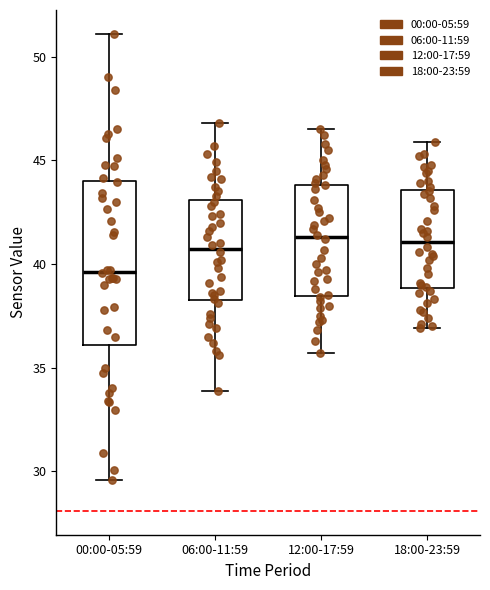

Reading left to right, read every box against the y-axis: the position of its median line, the range the box covers, and the ends of its whiskers. The values are not printed on the chart, so give them approximately, as read against the axis.

00:00-05:59: median 39.5, box 36.0 to 44.0, whiskers 29.5 to 51.0
06:00-11:59: median 41.0, box 38.5 to 43.0, whiskers 34.0 to 47.0
12:00-17:59: median 41.5, box 38.5 to 44.0, whiskers 35.5 to 46.5
18:00-23:59: median 41.0, box 39.0 to 43.5, whiskers 37.0 to 46.0